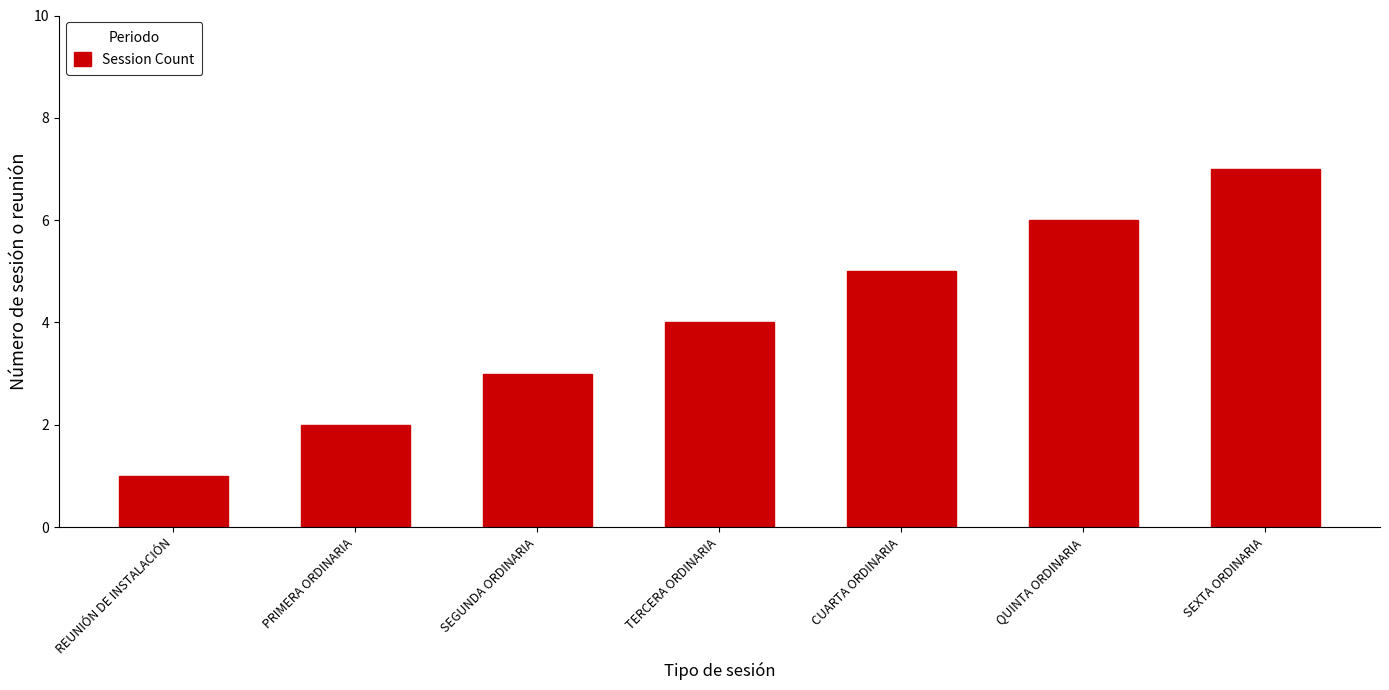

What is the approximate value at SEGUNDA ORDINARIA?

3